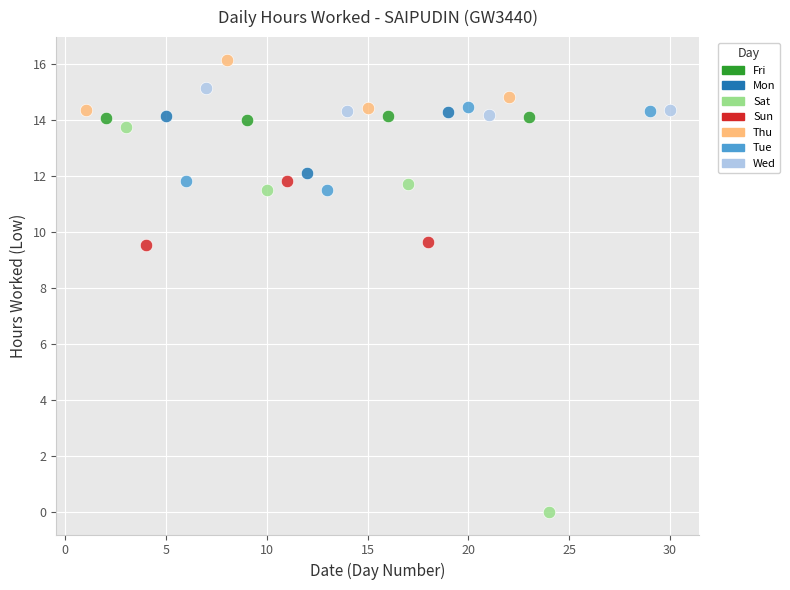

Which series contains the highest Y value?

Thu